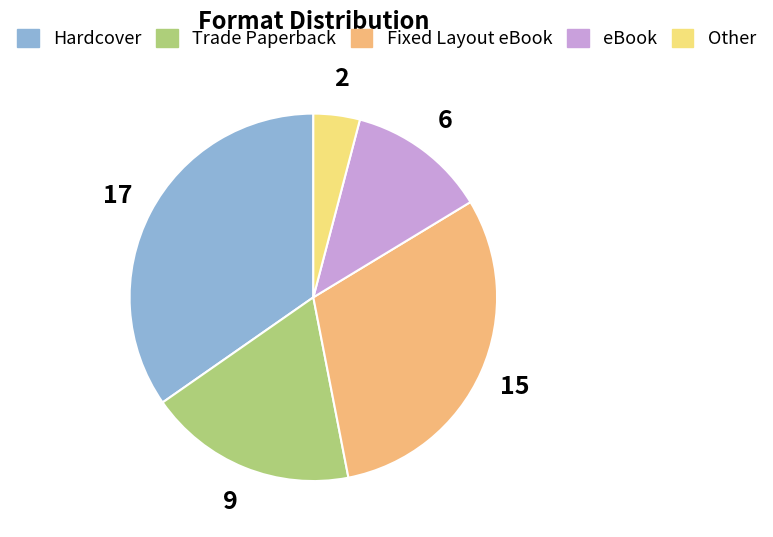

Approximately how many times larger is the value at Trade Paperback compared to Hardcover?

0.5